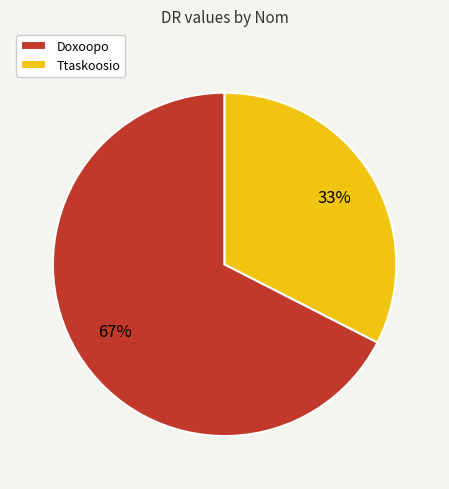

To the nearest percent, what is the combined percentage of Doxoopo and Ttaskoosio?

100%